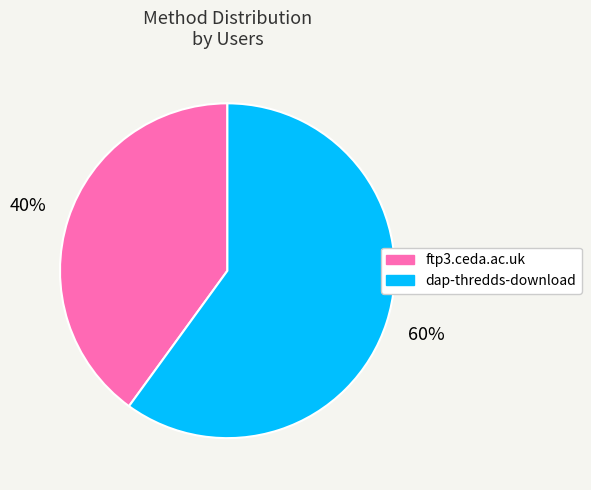

Rank the categories by value from lowest to highest.

ftp3.ceda.ac.uk, dap-thredds-download